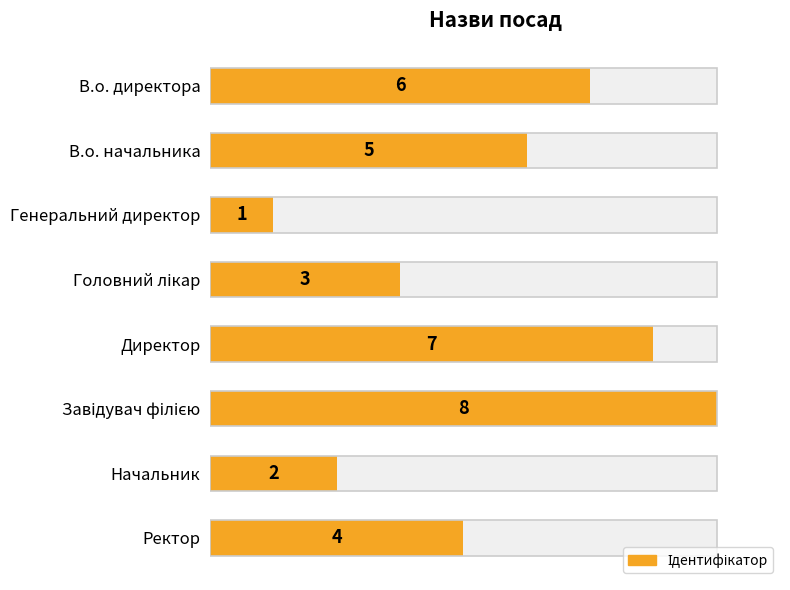

How many values are below 5?

4